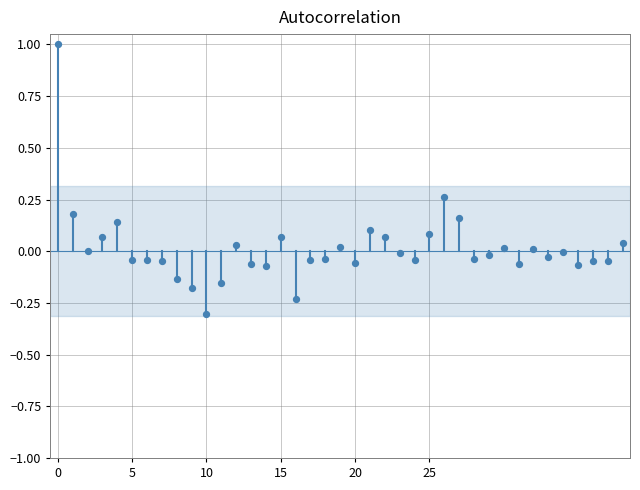

What is the range of Y values (max minus min)?

1.3